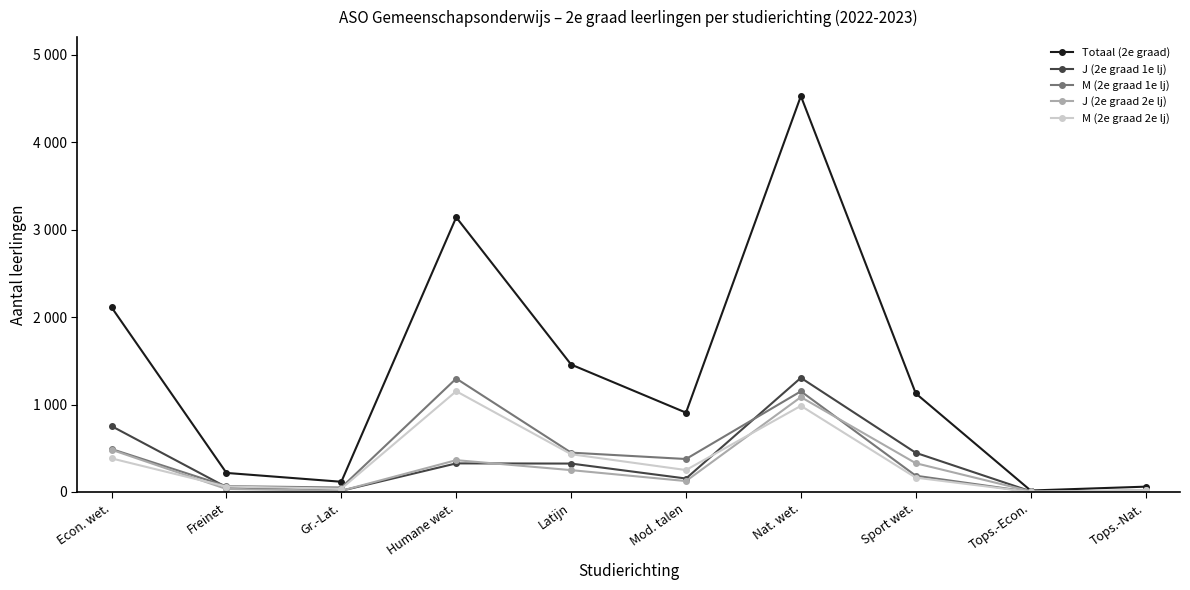

Reading left to right, transcribe all the data shown in this chart.

Totaal (2e graad): Econ. wet.=2111	Freinet=218	Gr.-Lat.=117	Humane wet.=3140	Latijn=1457	Mod. talen=907	Nat. wet.=4526	Sport wet.=1127	Tops.-Econ.=17	Tops.-Nat.=61
J (2e graad 1e lj): Econ. wet.=753	Freinet=55	Gr.-Lat.=14	Humane wet.=327	Latijn=325	Mod. talen=154	Nat. wet.=1305	Sport wet.=448	Tops.-Econ.=8	Tops.-Nat.=12
M (2e graad 1e lj): Econ. wet.=491	Freinet=67	Gr.-Lat.=51	Humane wet.=1297	Latijn=450	Mod. talen=377	Nat. wet.=1151	Sport wet.=186	Tops.-Econ.=1	Tops.-Nat.=18
J (2e graad 2e lj): Econ. wet.=483	Freinet=34	Gr.-Lat.=14	Humane wet.=364	Latijn=250	Mod. talen=125	Nat. wet.=1085	Sport wet.=329	Tops.-Econ.=8	Tops.-Nat.=9
M (2e graad 2e lj): Econ. wet.=384	Freinet=62	Gr.-Lat.=38	Humane wet.=1152	Latijn=432	Mod. talen=251	Nat. wet.=985	Sport wet.=164	Tops.-Econ.=0	Tops.-Nat.=22